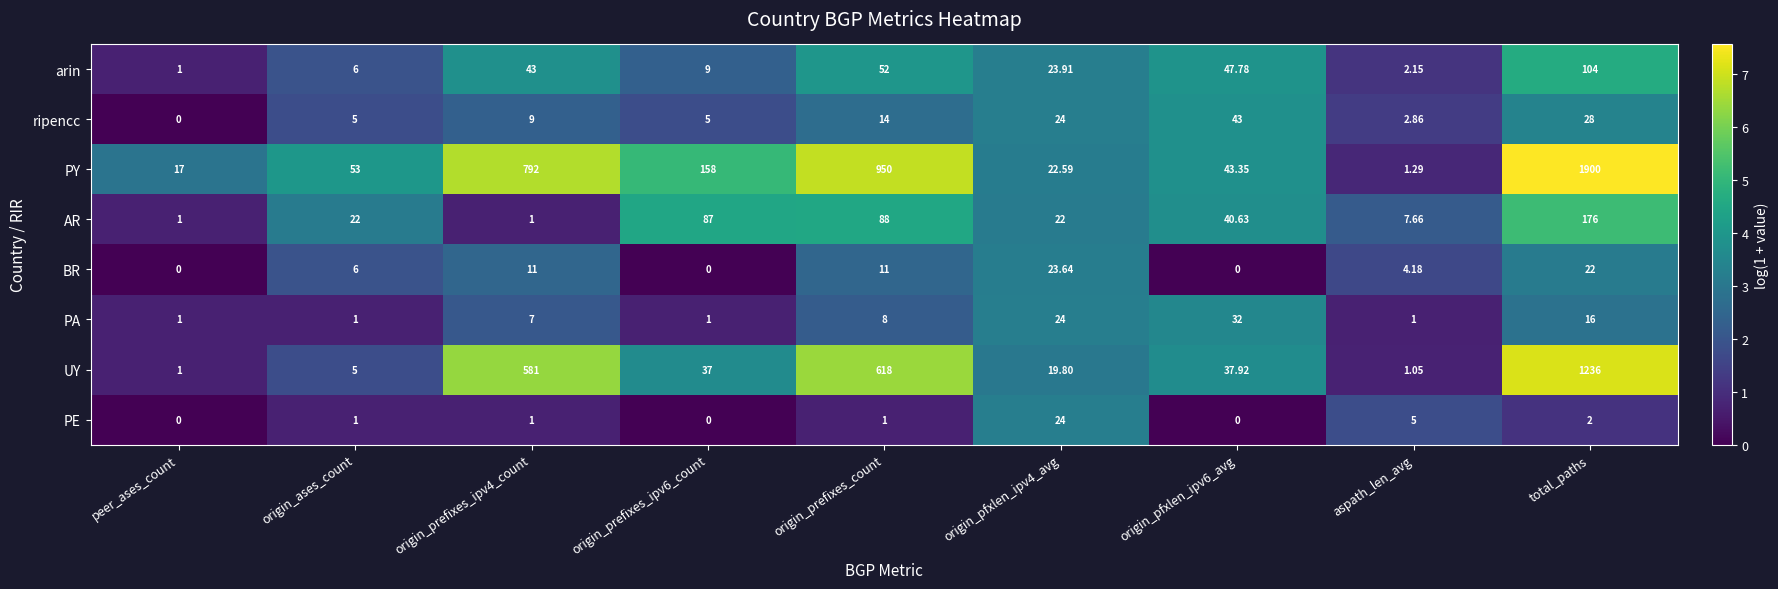

Which series has the widest spread of values?

PY